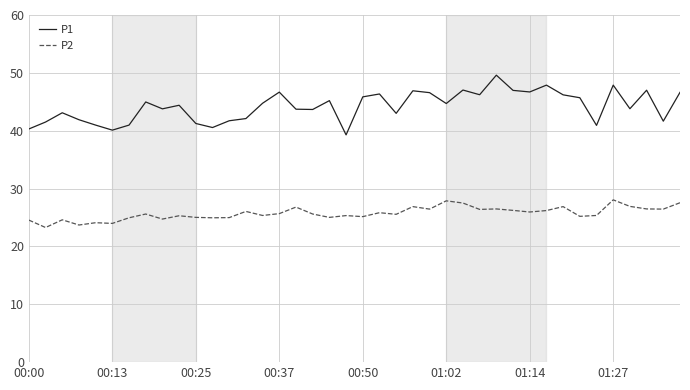

True or false: P1 and P2 intersect in this chart.

False